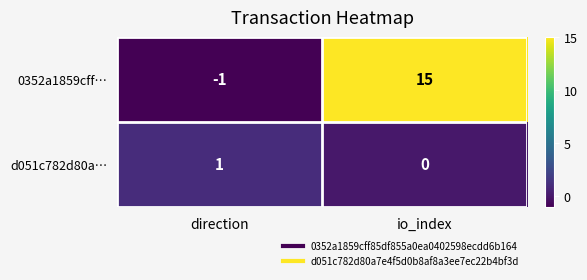

Is it true that d051c782d80a… equals 0 at io_index?

True